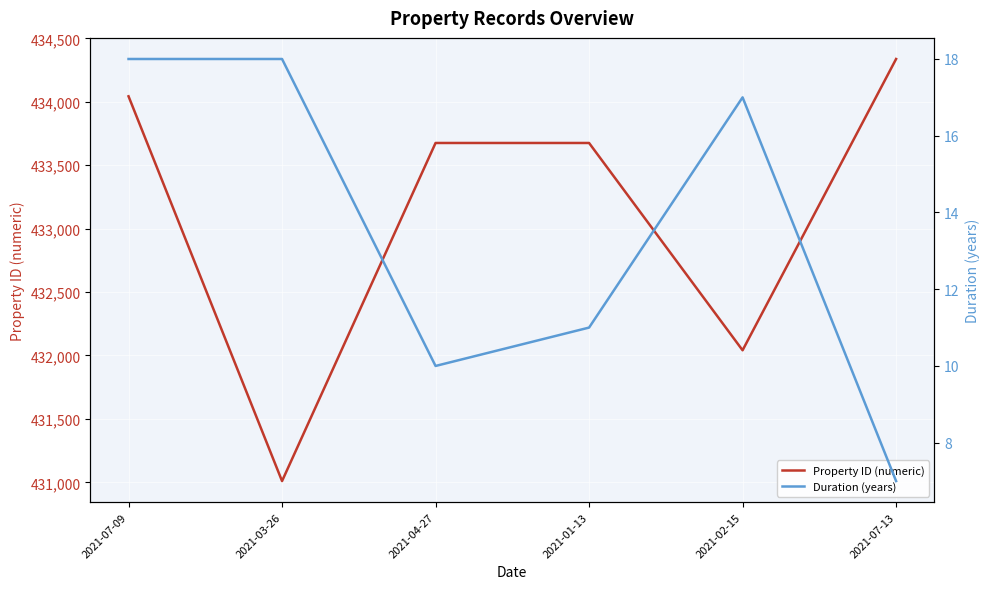

True or false: Property ID (numeric) has more than 1 interior local peaks.

False